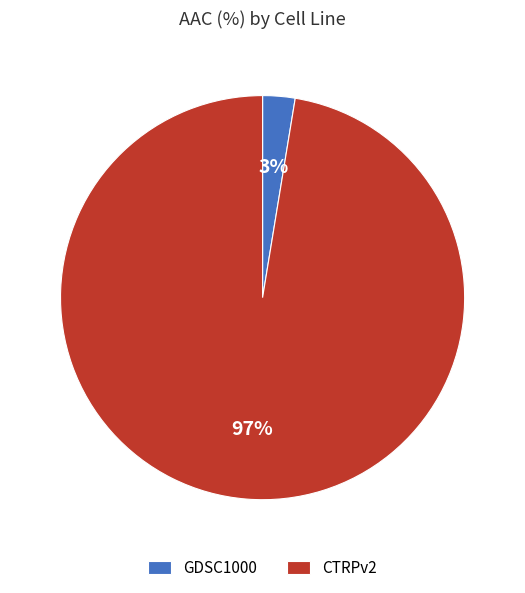

Which category accounts for the majority?

CTRPv2